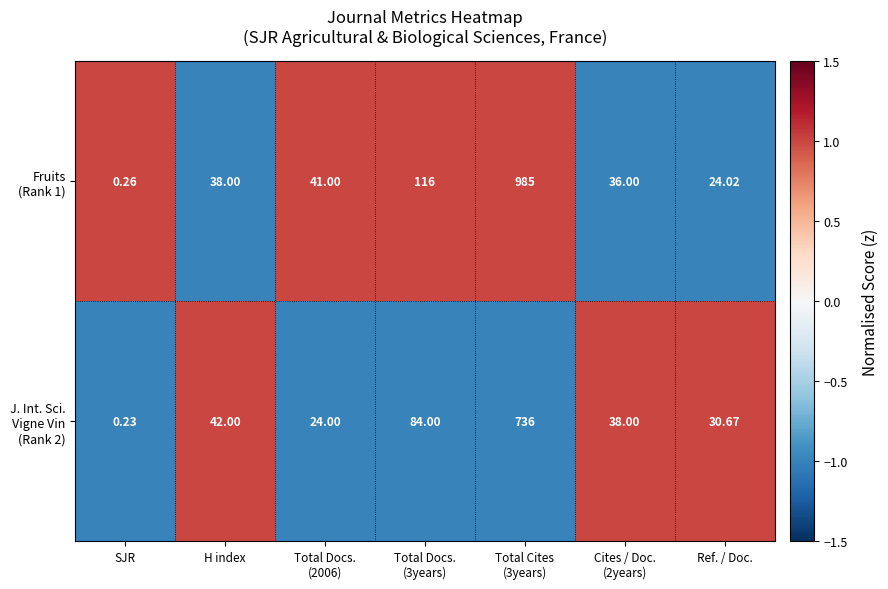

Which label corresponds to the smallest value in the chart?

SJR